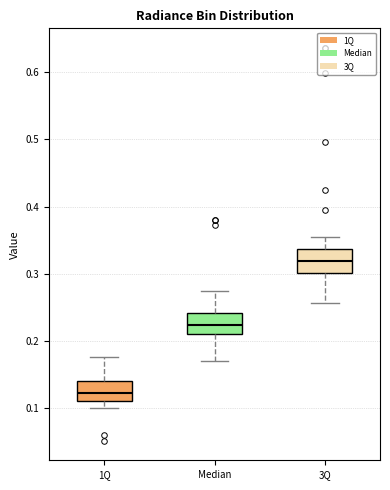

Where does the lower whisker of the box for 1Q end on the y-axis? The values are not printed on the chart, so give them approximately, as read against the axis.

0.10